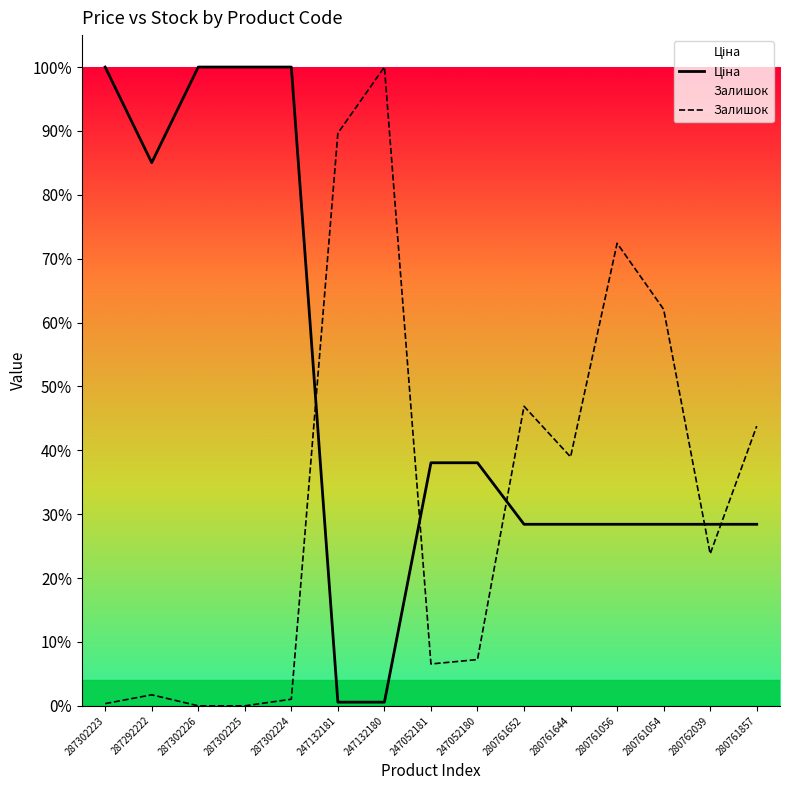

Rank the series at 280761056 from lowest to highest value.

Ціна, Залишок